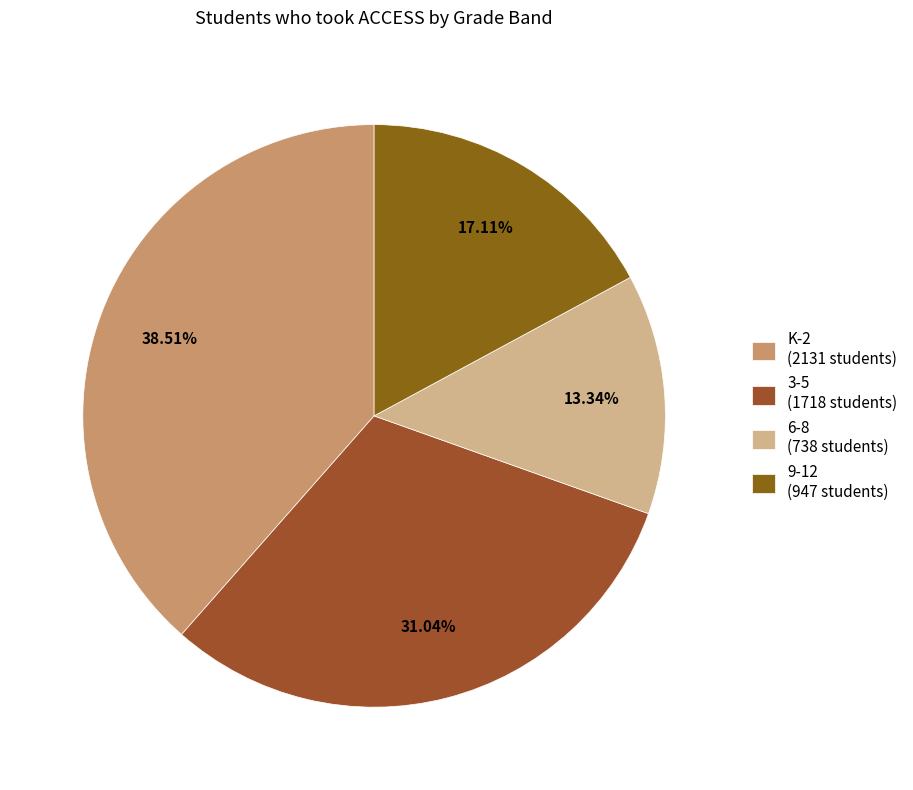

How many slices are in this pie chart?

4